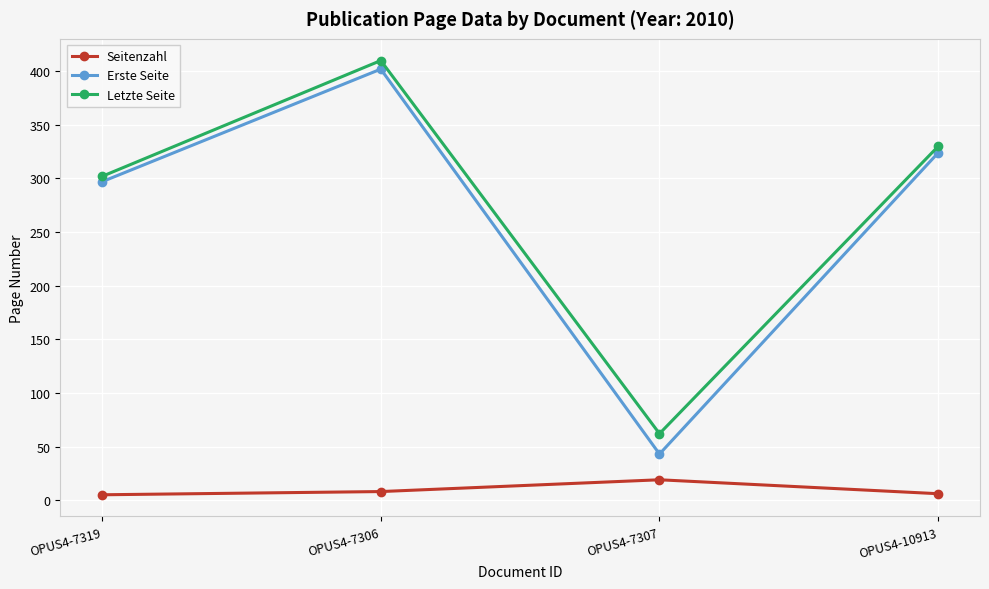

What is the value of the Letzte Seite point at the 4th from the left?

330